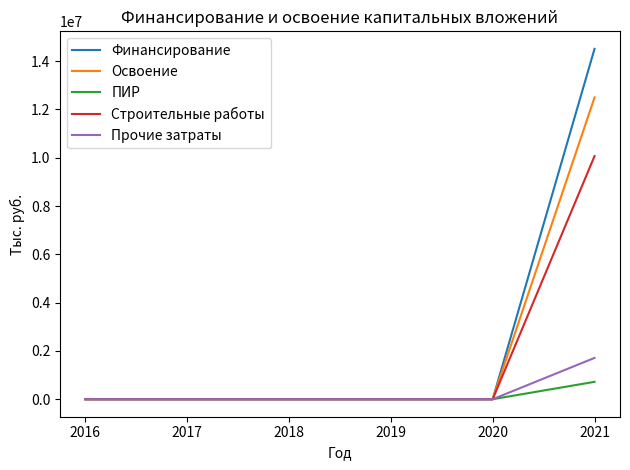

Count the number of categories in the chart.

6